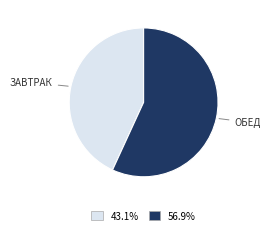

Do ЗАВТРАК and ОБЕД together represent more than half of the pie?

Yes